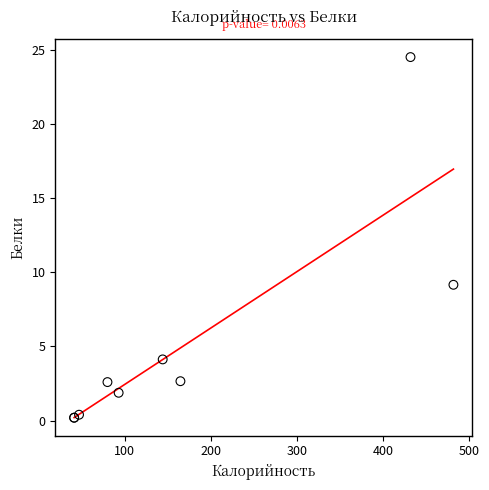

What Y value in the scatter plot is closest to 12?

9.2